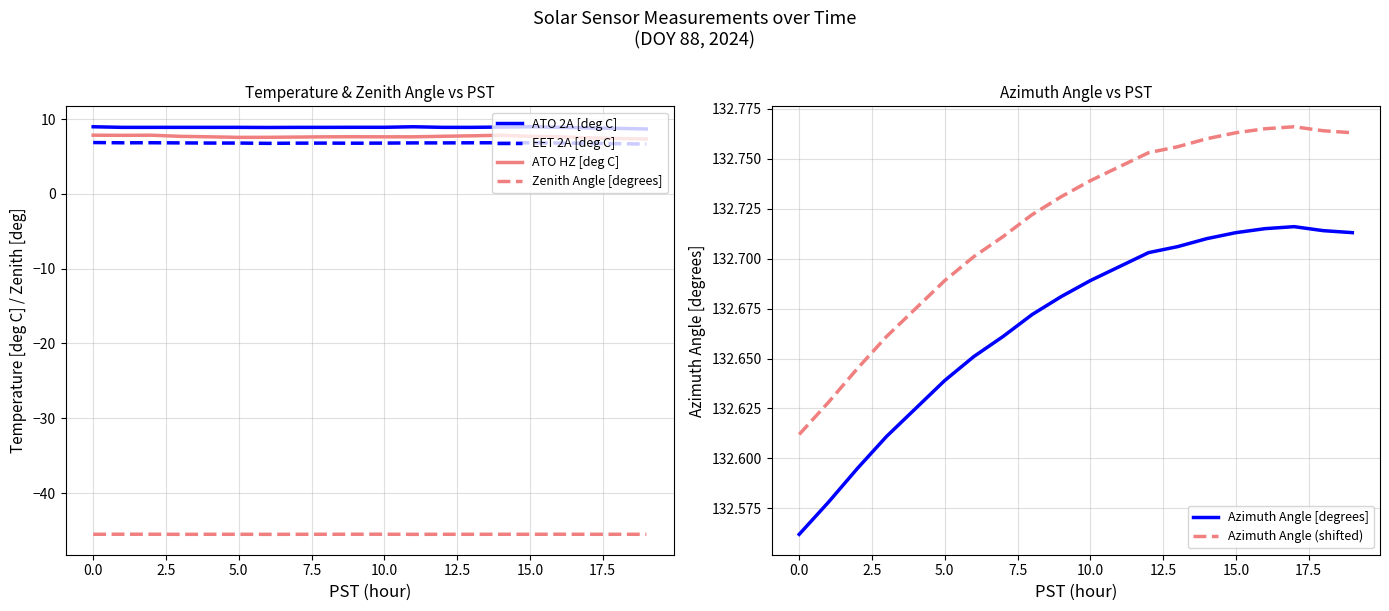

How many interior local valleys does the EET 2A [deg C] series have?

3